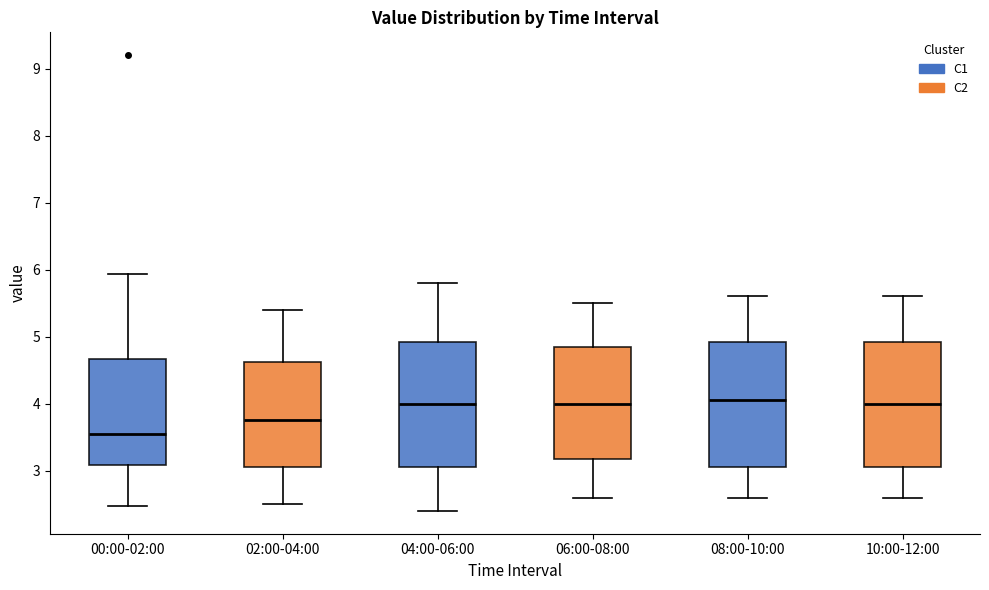

Reading left to right, transcribe this box plot: for each box, give where its median line is, the range the box spans, and where its two whiskers end, as read against the y-axis. The values are not printed on the chart, so give them approximately, as read against the axis.

00:00-02:00: median 3.6, box 3.1 to 4.7, whiskers 2.5 to 5.9
02:00-04:00: median 3.8, box 3.1 to 4.6, whiskers 2.5 to 5.4
04:00-06:00: median 4.0, box 3.1 to 4.9, whiskers 2.4 to 5.8
06:00-08:00: median 4.0, box 3.2 to 4.9, whiskers 2.6 to 5.5
08:00-10:00: median 4.1, box 3.1 to 4.9, whiskers 2.6 to 5.6
10:00-12:00: median 4.0, box 3.1 to 4.9, whiskers 2.6 to 5.6